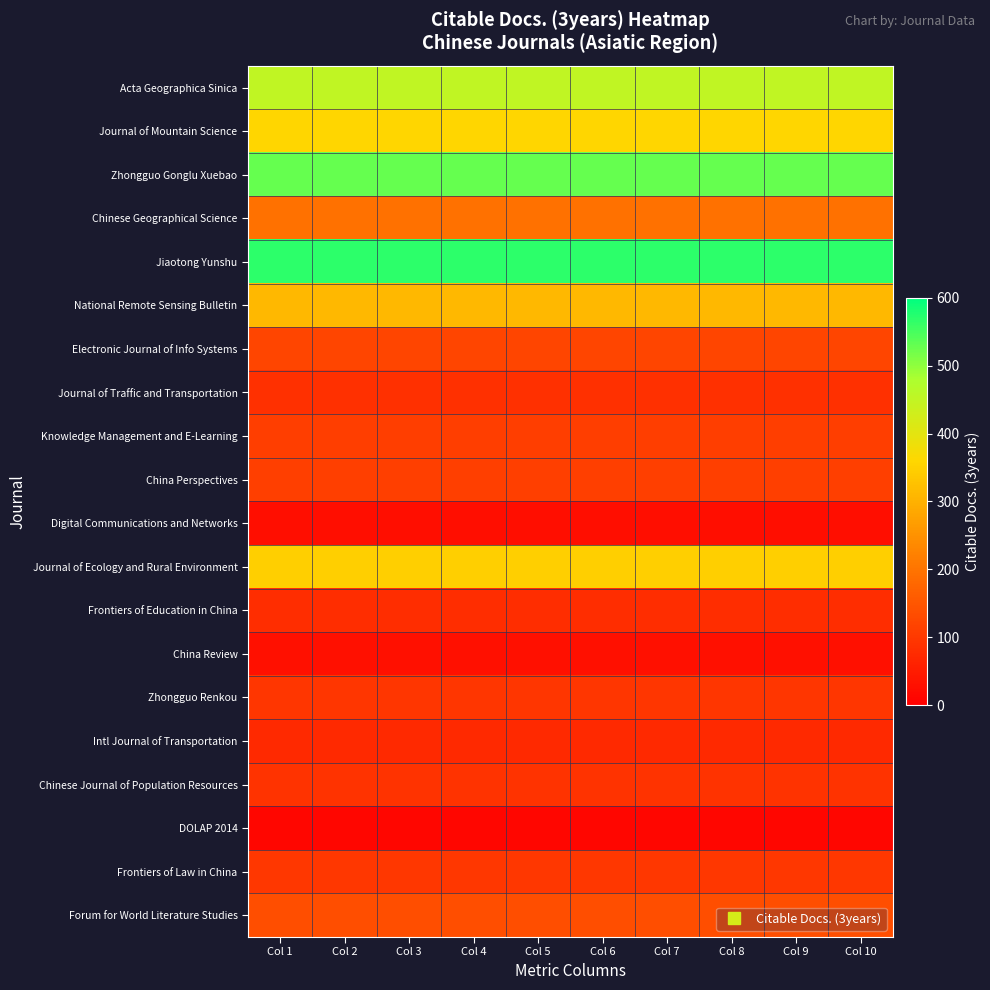

What is the spread (max minus min) of values at Col 6?

556